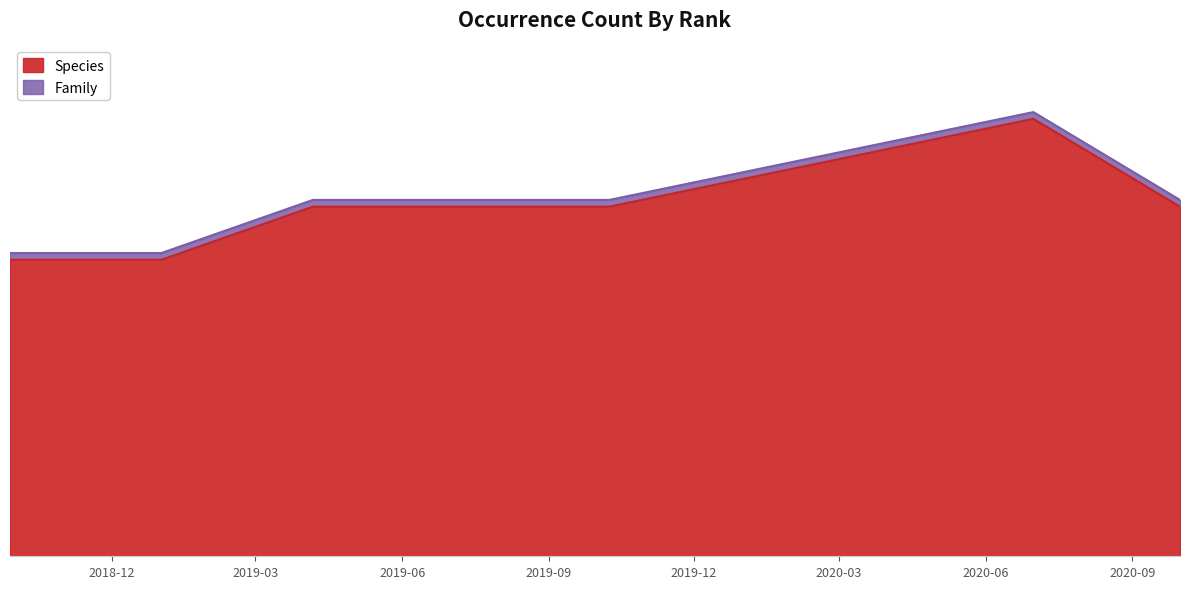

How many points are higher than both their immediate neighbors (excluding endpoints)?

1